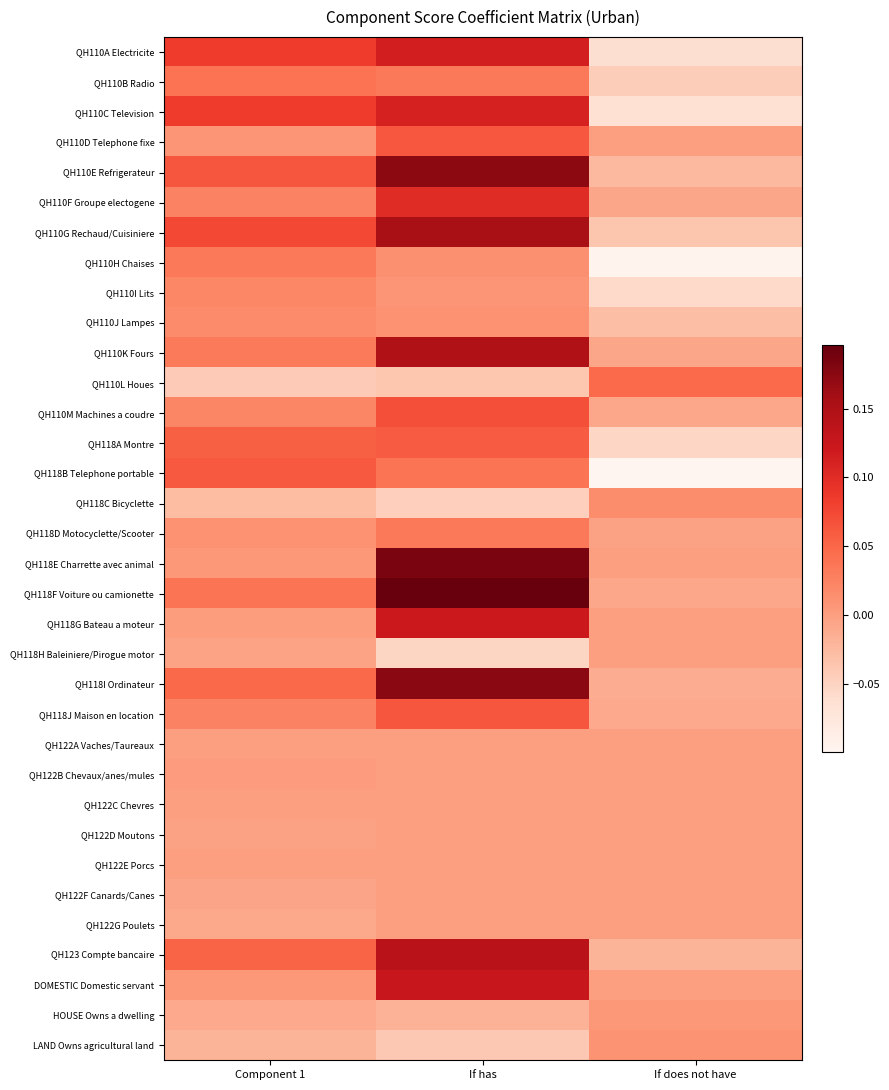

Reading right to left, list all the values displayed in this chart.

QH110A Electricite: If does not have=-0.1	If has=0.1	Component 1=0.1
QH110B Radio: If does not have=-0.0	If has=0.0	Component 1=0.0
QH110C Television: If does not have=-0.1	If has=0.1	Component 1=0.1
QH110D Telephone fixe: If does not have=-0.0	If has=0.1	Component 1=0.0
QH110E Refrigerateur: If does not have=-0.0	If has=0.2	Component 1=0.1
QH110F Groupe electogene: If does not have=-0.0	If has=0.1	Component 1=0.0
QH110G Rechaud/Cuisiniere: If does not have=-0.0	If has=0.2	Component 1=0.1
QH110H Chaises: If does not have=-0.1	If has=0.0	Component 1=0.0
QH110I Lits: If does not have=-0.1	If has=0.0	Component 1=0.0
QH110J Lampes: If does not have=-0.0	If has=0.0	Component 1=0.0
QH110K Fours: If does not have=-0.0	If has=0.1	Component 1=0.0
QH110L Houes: If does not have=0.0	If has=-0.0	Component 1=-0.0
QH110M Machines a coudre: If does not have=-0.0	If has=0.1	Component 1=0.0
QH118A Montre: If does not have=-0.1	If has=0.1	Component 1=0.1
QH118B Telephone portable: If does not have=-0.1	If has=0.0	Component 1=0.1
QH118C Bicyclette: If does not have=0.0	If has=-0.0	Component 1=-0.0
QH118D Motocyclette/Scooter: If does not have=-0.0	If has=0.0	Component 1=0.0
QH118E Charrette avec animal: If does not have=-0.0	If has=0.2	Component 1=0.0
QH118F Voiture ou camionette: If does not have=-0.0	If has=0.2	Component 1=0.0
QH118G Bateau a moteur: If does not have=-0.0	If has=0.1	Component 1=0.0
QH118H Baleiniere/Pirogue motor: If does not have=0.0	If has=-0.1	Component 1=-0.0
QH118I Ordinateur: If does not have=-0.0	If has=0.2	Component 1=0.0
QH118J Maison en location: If does not have=-0.0	If has=0.1	Component 1=0.0
QH122A Vaches/Taureaux: If does not have=0.0	If has=0.0	Component 1=0.0
QH122B Chevaux/anes/mules: If does not have=0.0	If has=0.0	Component 1=0.0
QH122C Chevres: If does not have=0.0	If has=0.0	Component 1=-0.0
QH122D Moutons: If does not have=0.0	If has=0.0	Component 1=-0.0
QH122E Porcs: If does not have=0.0	If has=0.0	Component 1=-0.0
QH122F Canards/Canes: If does not have=0.0	If has=0.0	Component 1=-0.0
QH122G Poulets: If does not have=0.0	If has=0.0	Component 1=-0.0
QH123 Compte bancaire: If does not have=-0.0	If has=0.1	Component 1=0.1
DOMESTIC Domestic servant: If does not have=-0.0	If has=0.1	Component 1=0.0
HOUSE Owns a dwelling: If does not have=0.0	If has=-0.0	Component 1=-0.0
LAND Owns agricultural land: If does not have=0.0	If has=-0.0	Component 1=-0.0